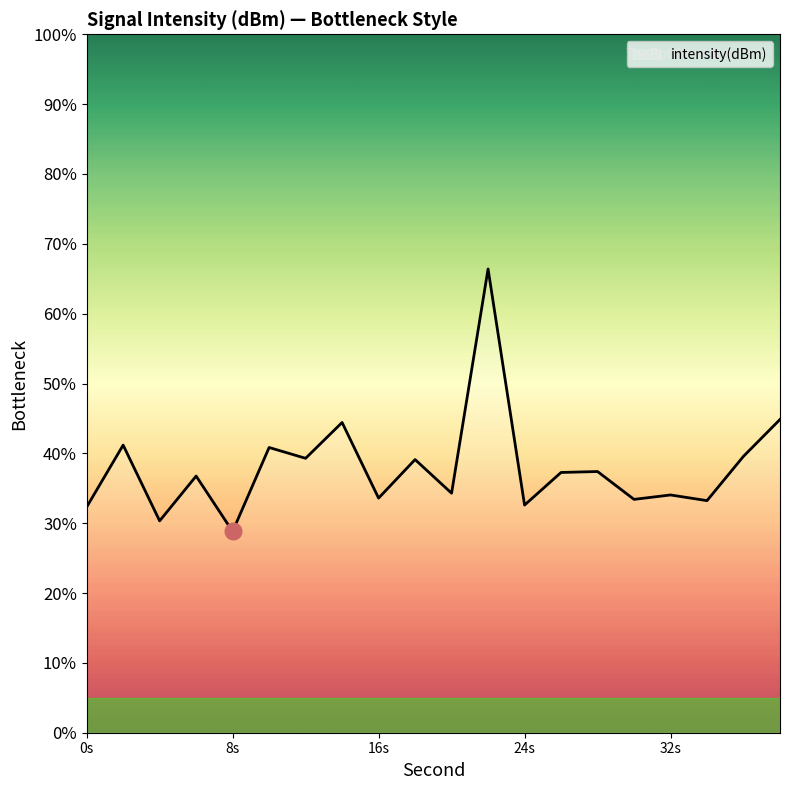

What is the maximum value shown in the chart?

66.4